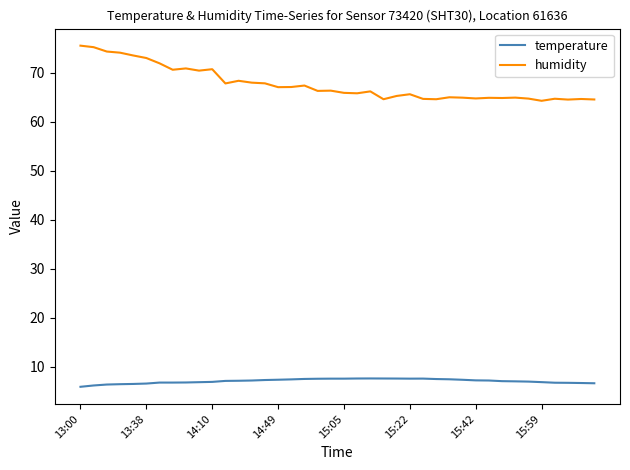

What is the difference between the maximum and minimum values in the humidity series?

11.2